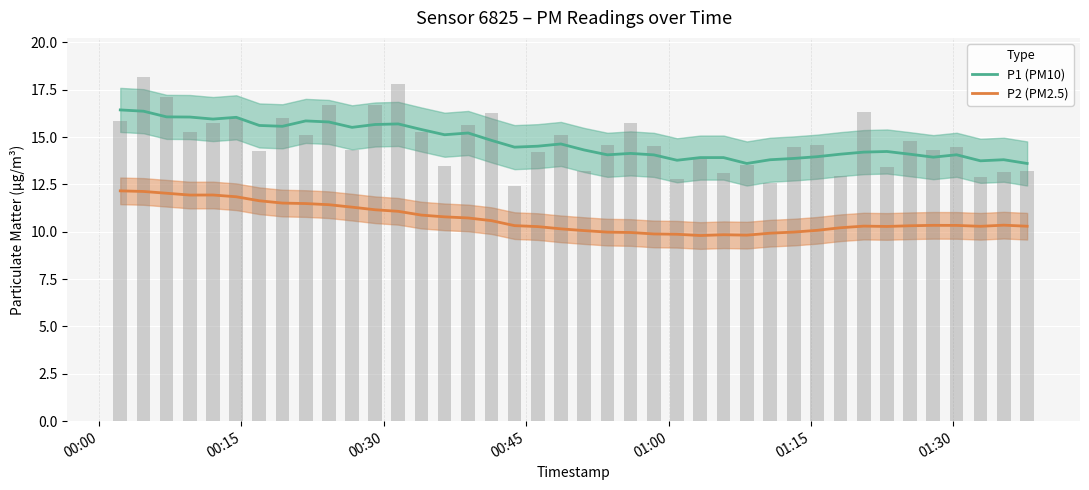

True or false: P1 (PM10) and P2 (PM2.5) intersect in this chart.

False